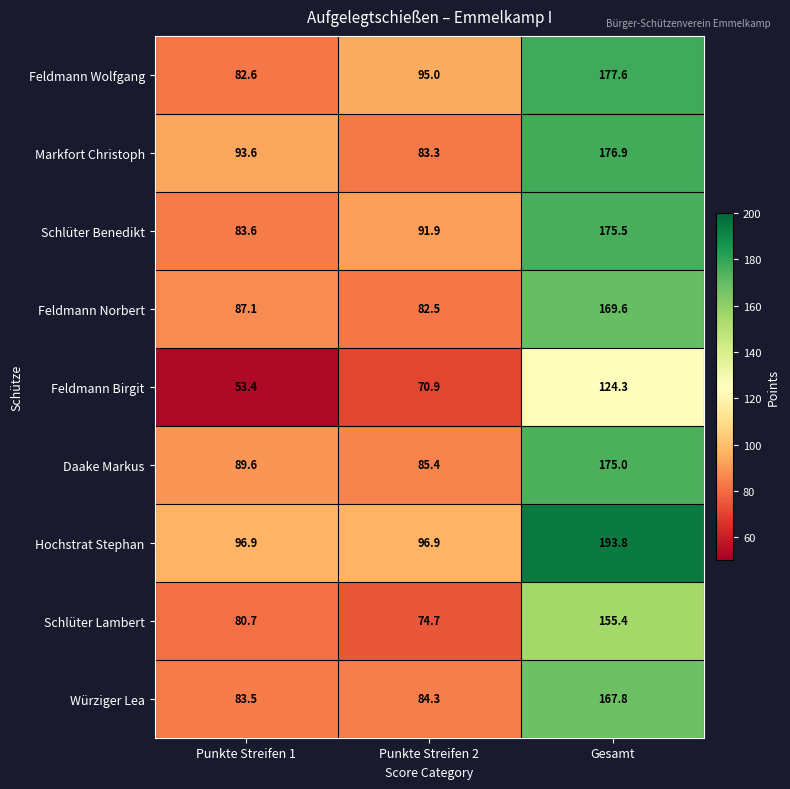

What is the total value across all series at Punkte Streifen 1?

751.0